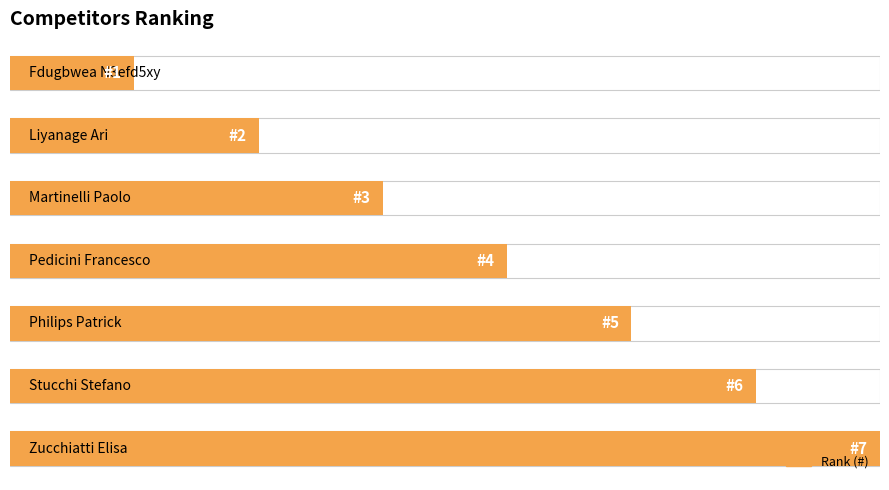

How many data points are above 4?

3